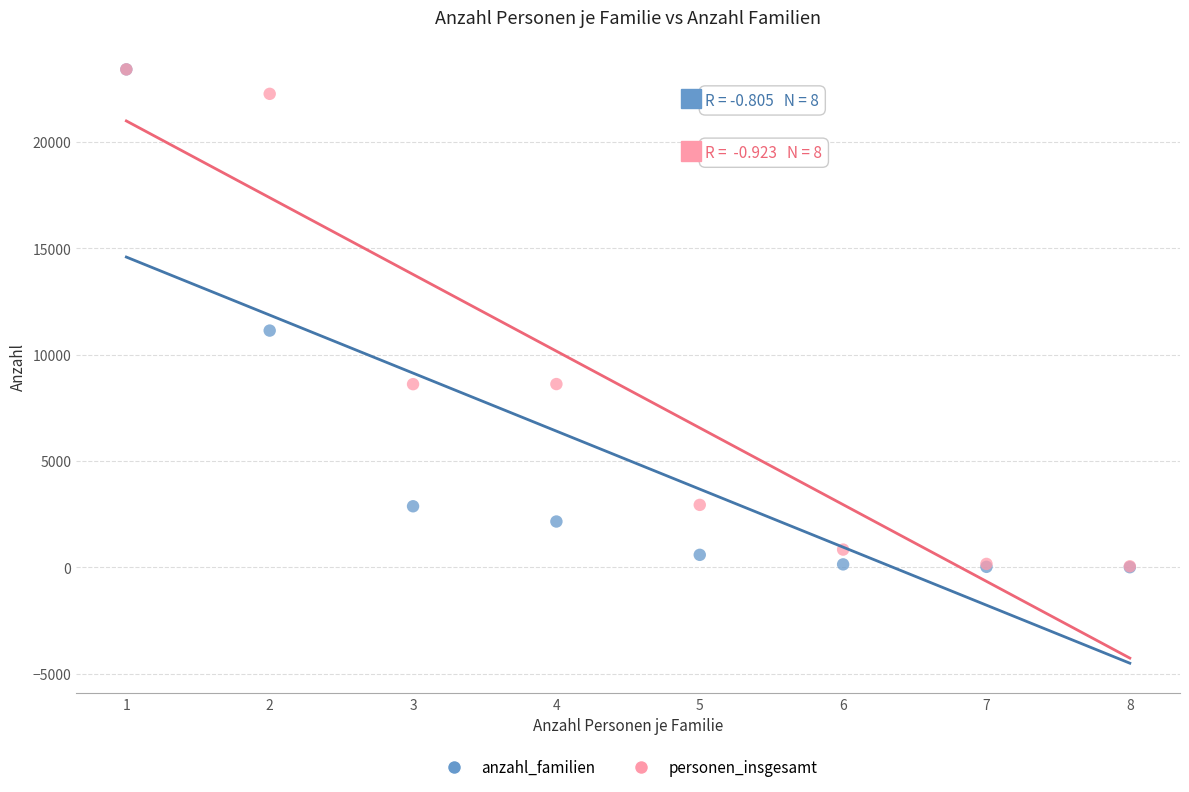

Across all series, what Y value is closest to 11702?

11125